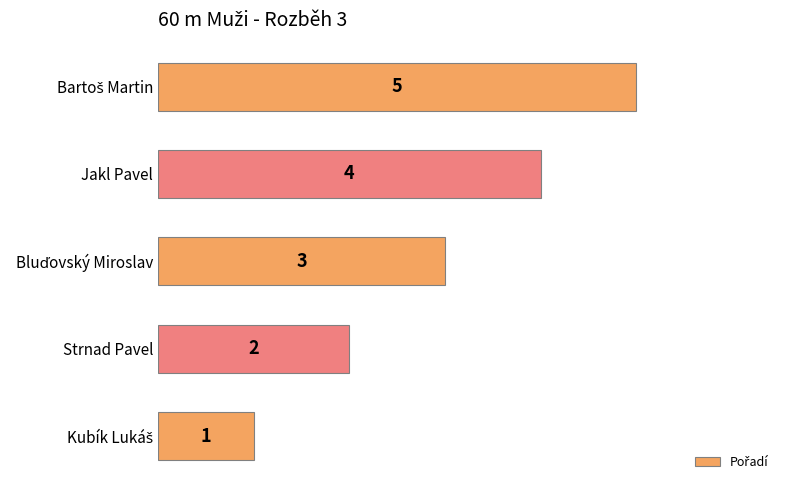

What is the greatest value displayed?

5